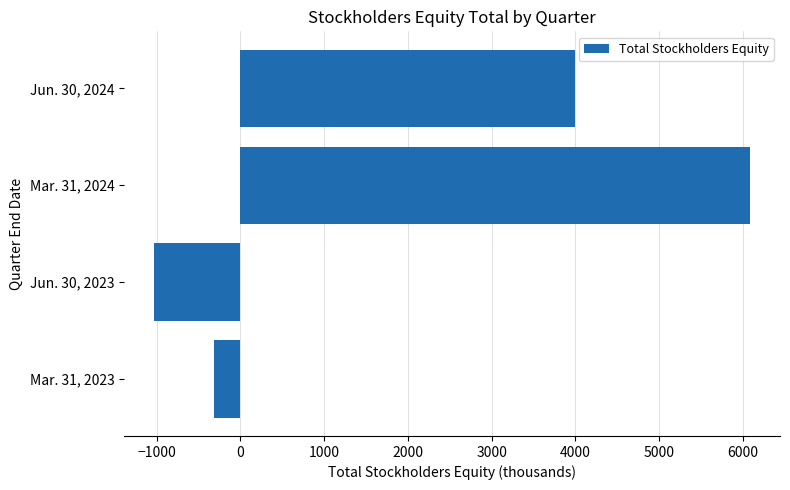

Reading bottom to top, what are all the values shown in this chart?

-312	-1034	6087	3994